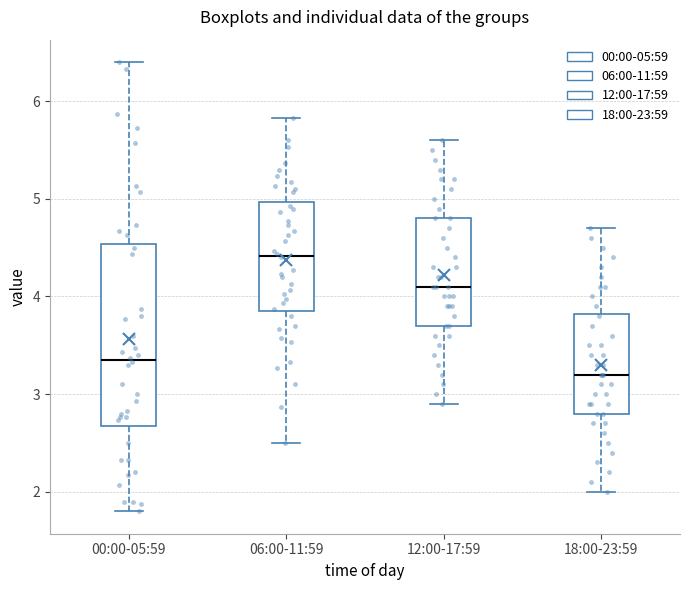

Reading left to right, transcribe this box plot: for each box, give where its median line is, the range the box spans, and where its two whiskers end, as read against the y-axis. The values are not printed on the chart, so give them approximately, as read against the axis.

00:00-05:59: median 3.4, box 2.7 to 4.5, whiskers 1.8 to 6.4
06:00-11:59: median 4.4, box 3.9 to 5.0, whiskers 2.5 to 5.8
12:00-17:59: median 4.1, box 3.7 to 4.8, whiskers 2.9 to 5.6
18:00-23:59: median 3.2, box 2.8 to 3.8, whiskers 2.0 to 4.7